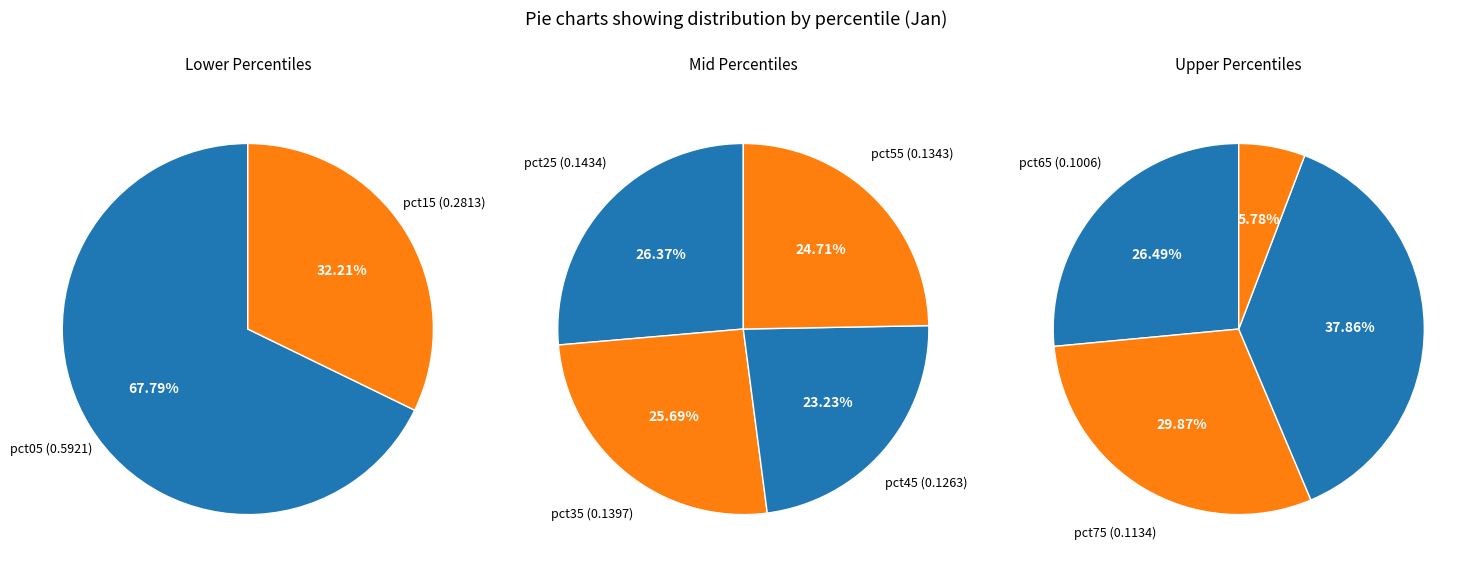

To the nearest percent, what is the difference between the largest and smallest slice percentages?

32%